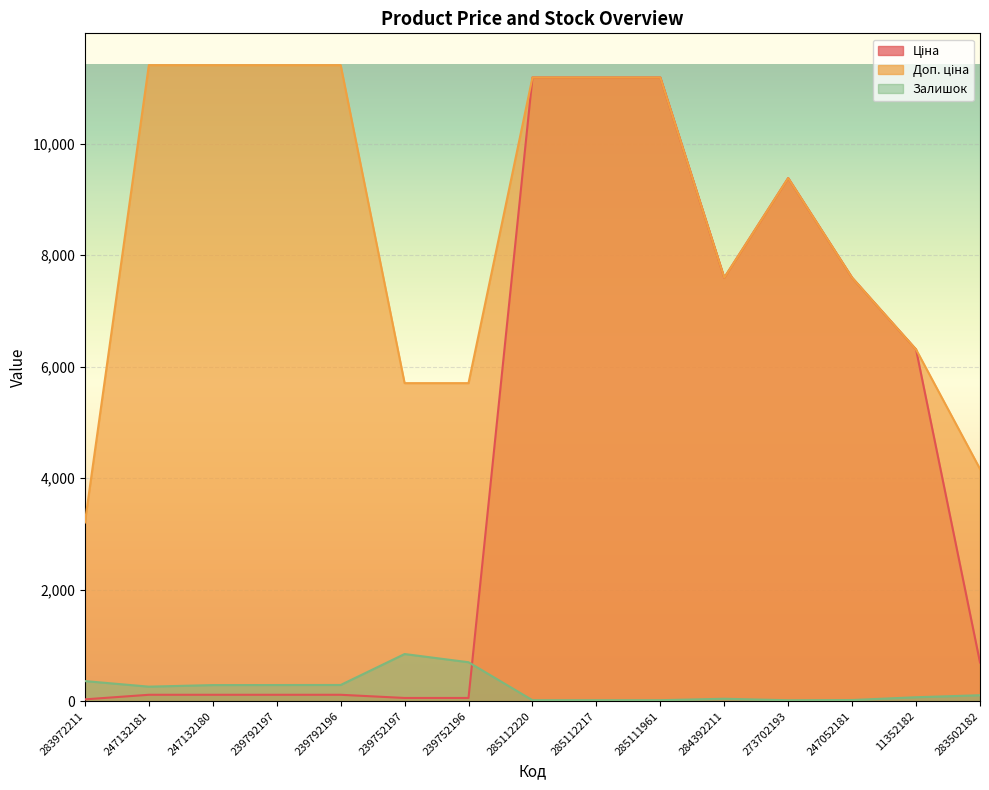

How many lines are shown in the chart?

3